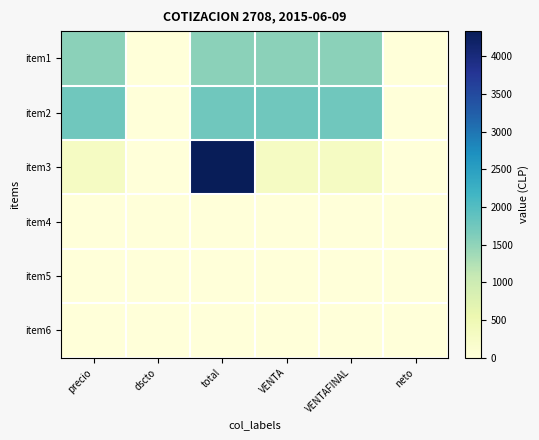

What is the total value across all series at total?

7613